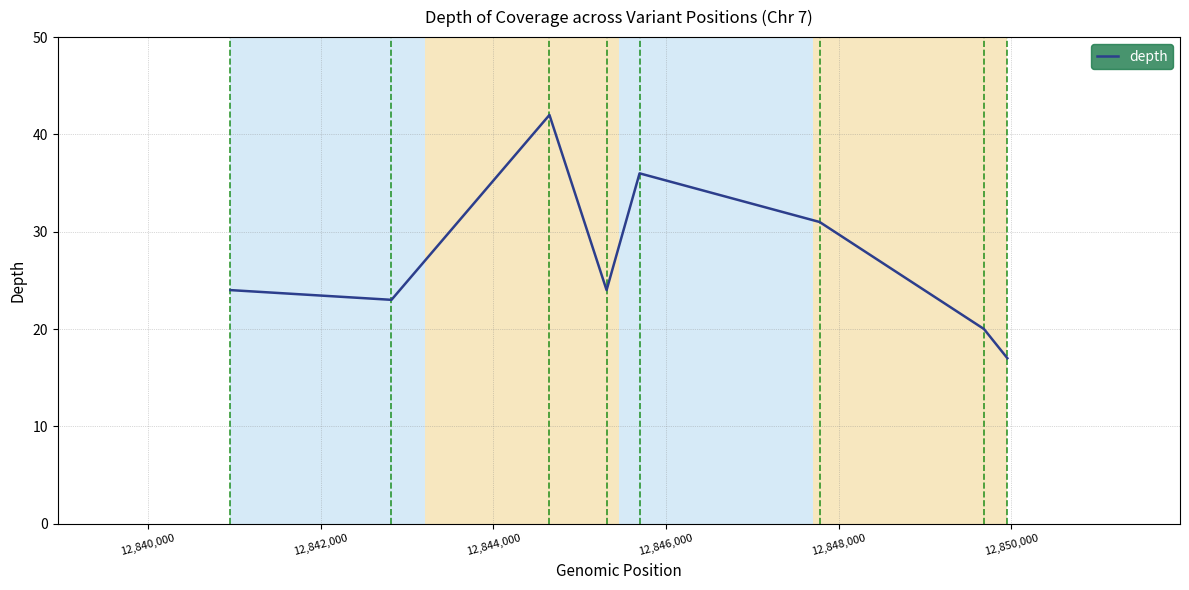

How many interior local peaks (higher than both neighbors) does the data have?

2